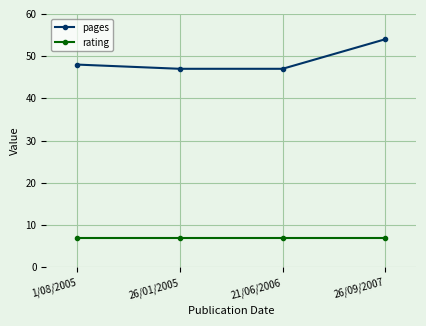

What are all the series names shown in the legend?

pages, rating